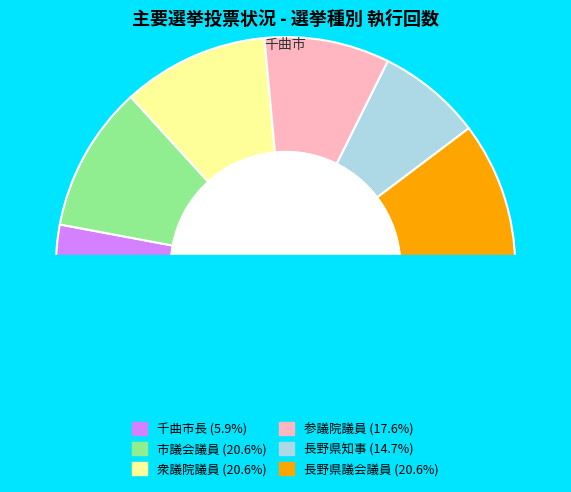

How much of the chart is everything except 長野県議会議員?

79.4%